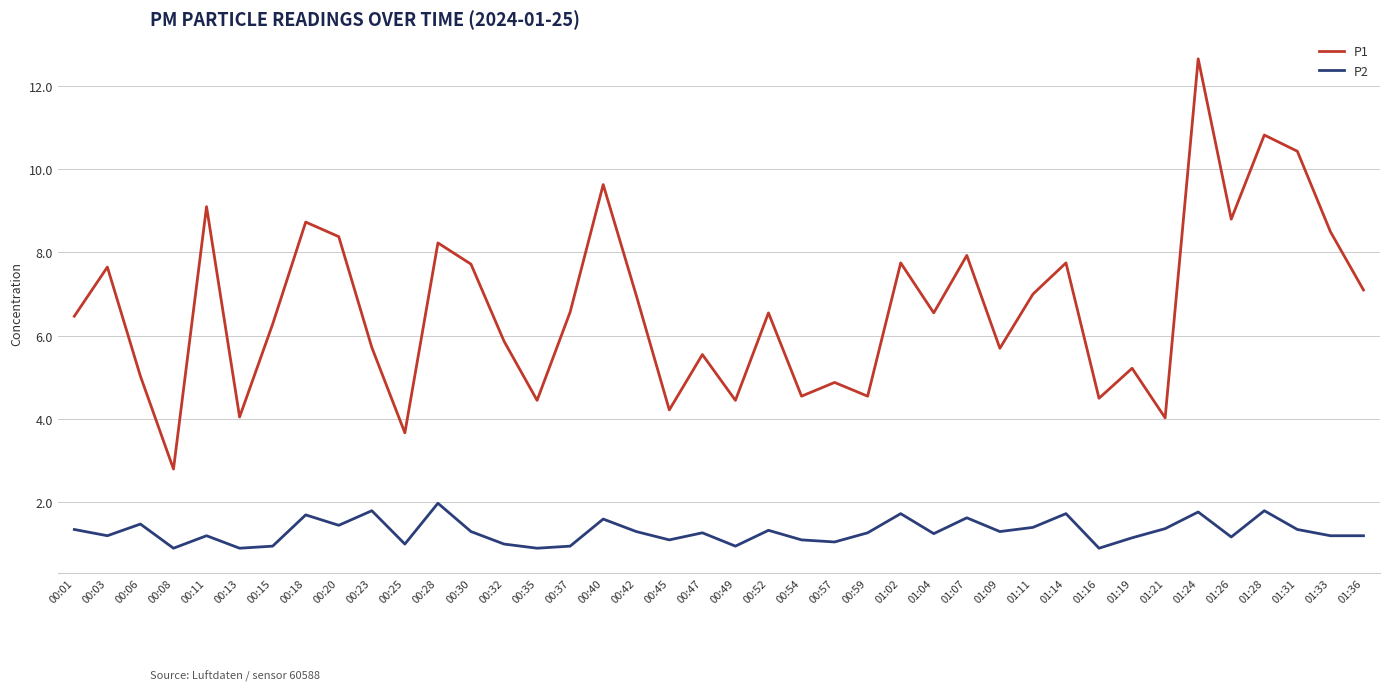

What is the minimum value for P2?

0.9